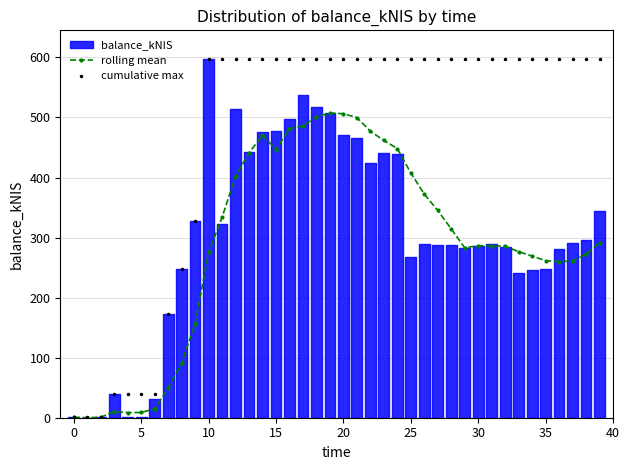

What is the sum of the cumulative max values at 10 and 20?

1194.6